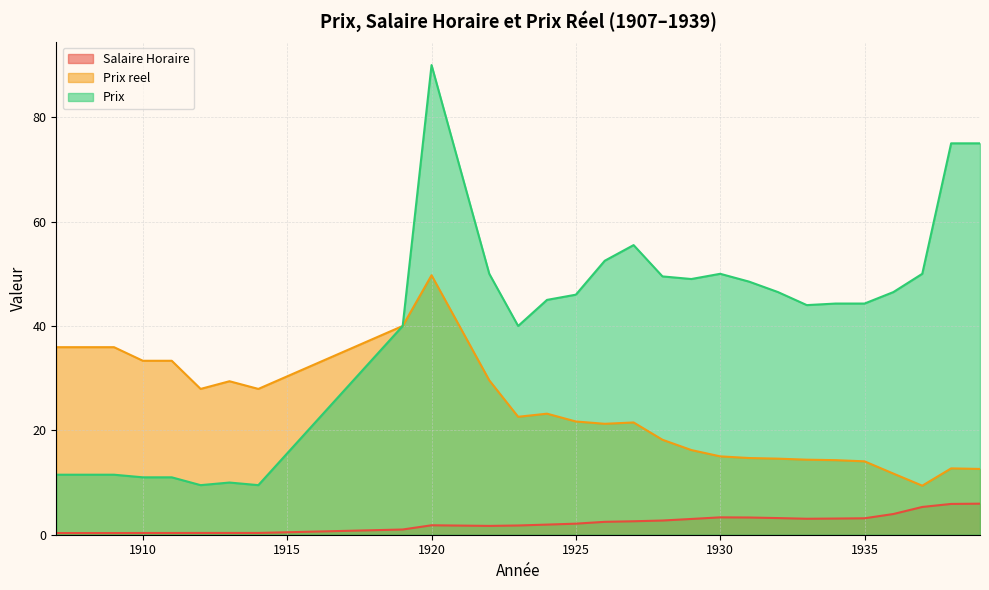

Between 1914 and 1936, which series saw the biggest shift?

Prix